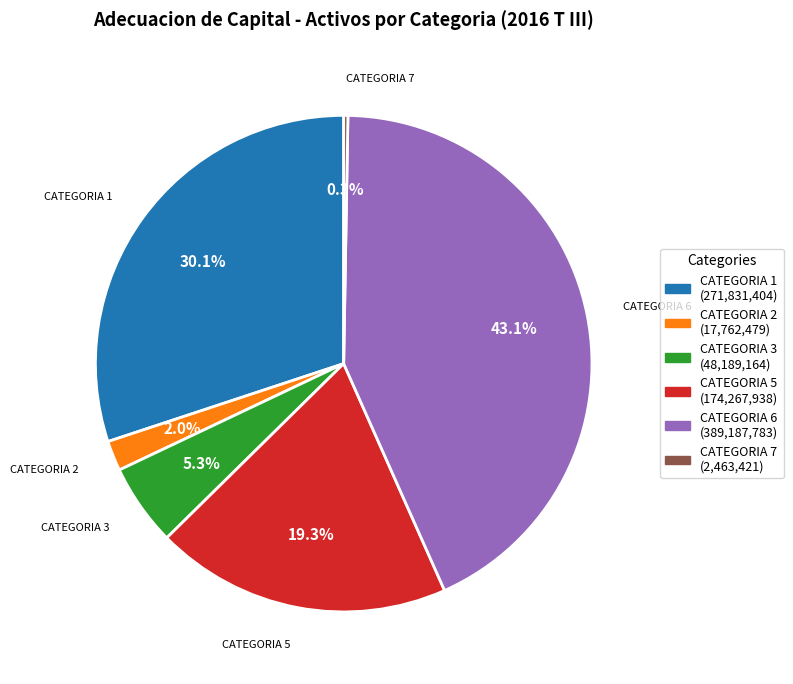

Is there any slice that represents more than half of the pie?

No